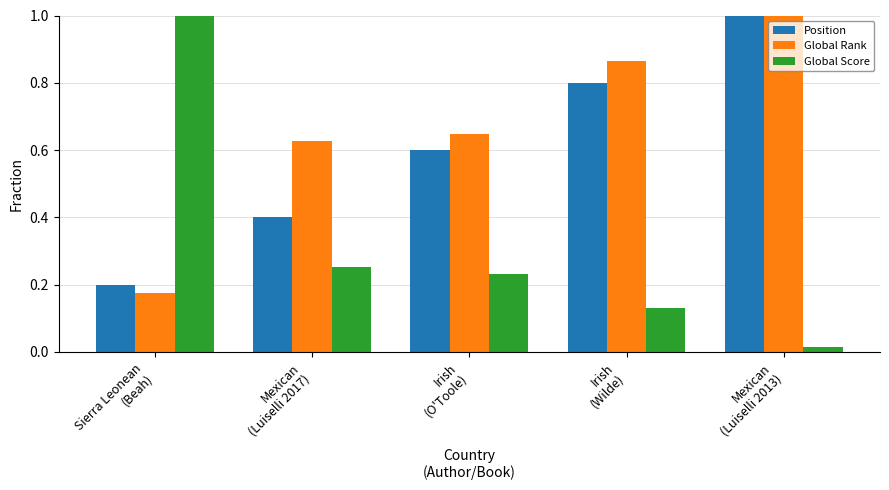

How many Global Rank values are between 0 and 1?

5